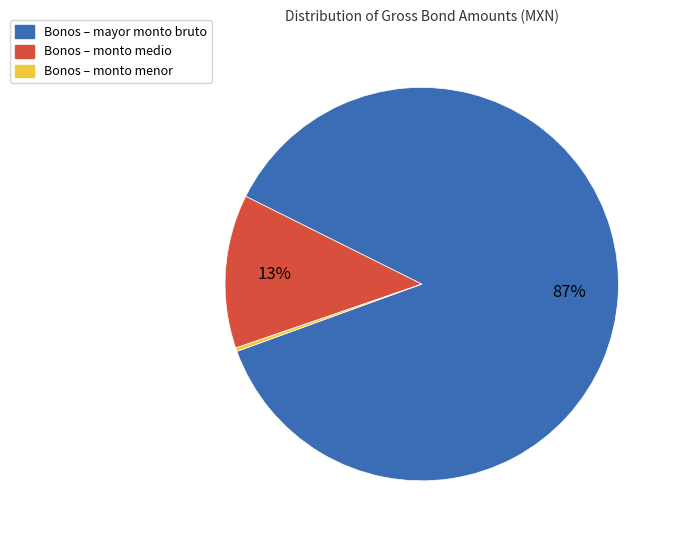

What is the smallest slice in the pie chart?

Bonos – monto menor